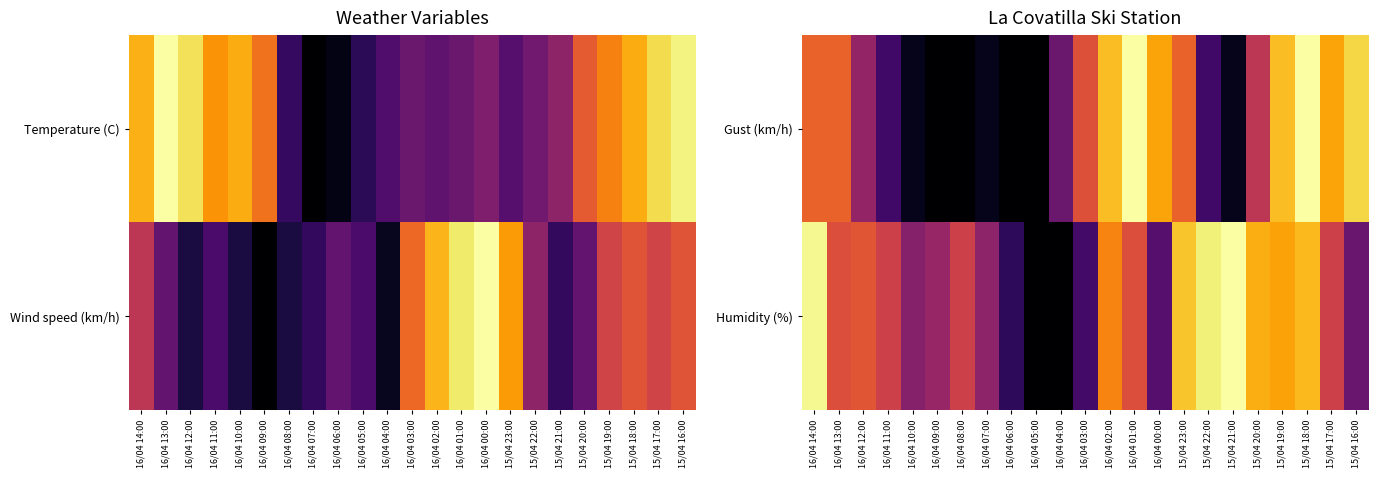

What is the difference between the maximum and second lowest values in the Gust (km/h) series?

1.0